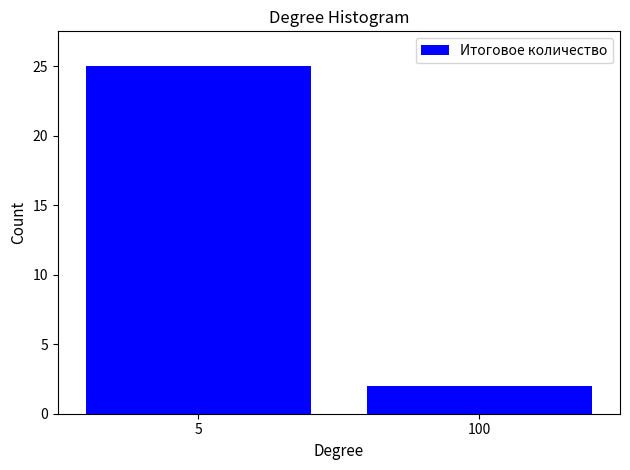

Reading left to right, list all the values displayed in this chart.

25	2